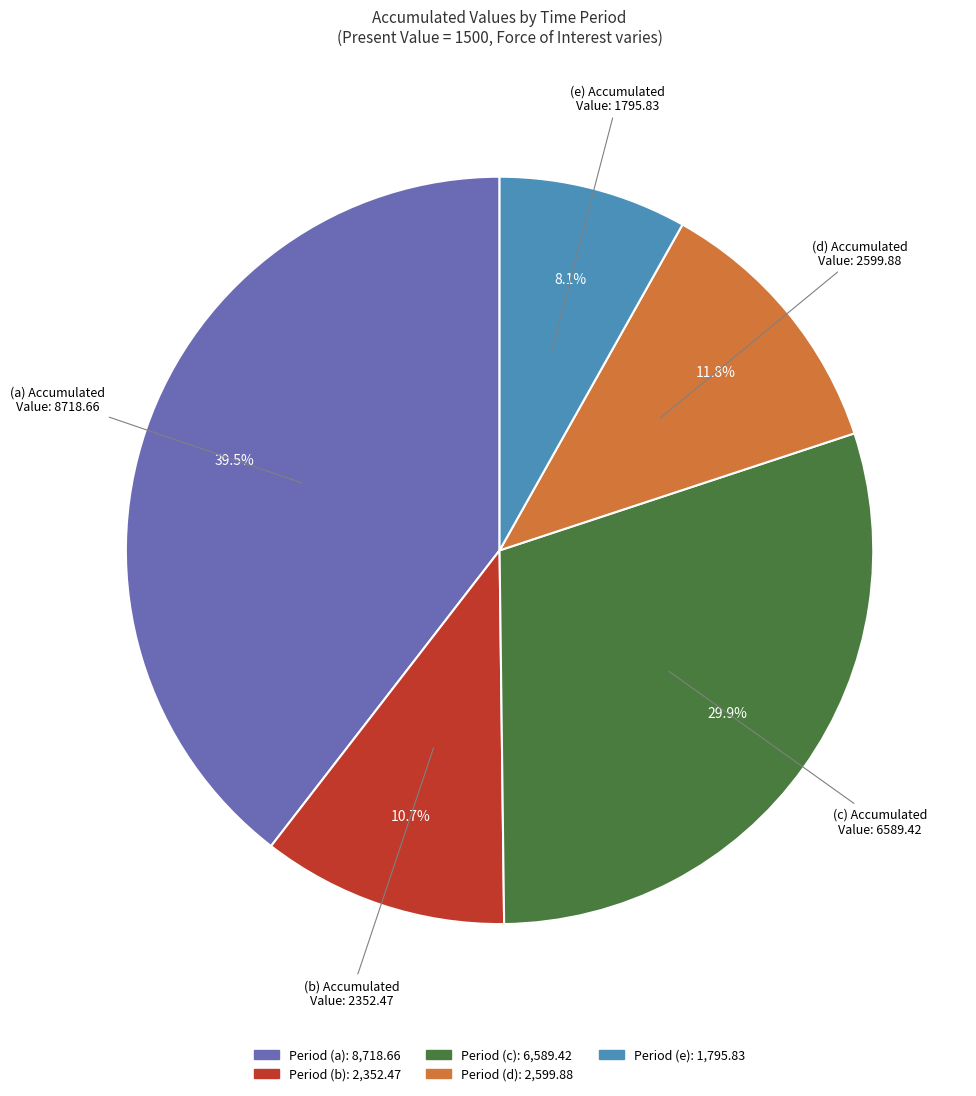

Is there any slice that represents more than half of the pie?

No